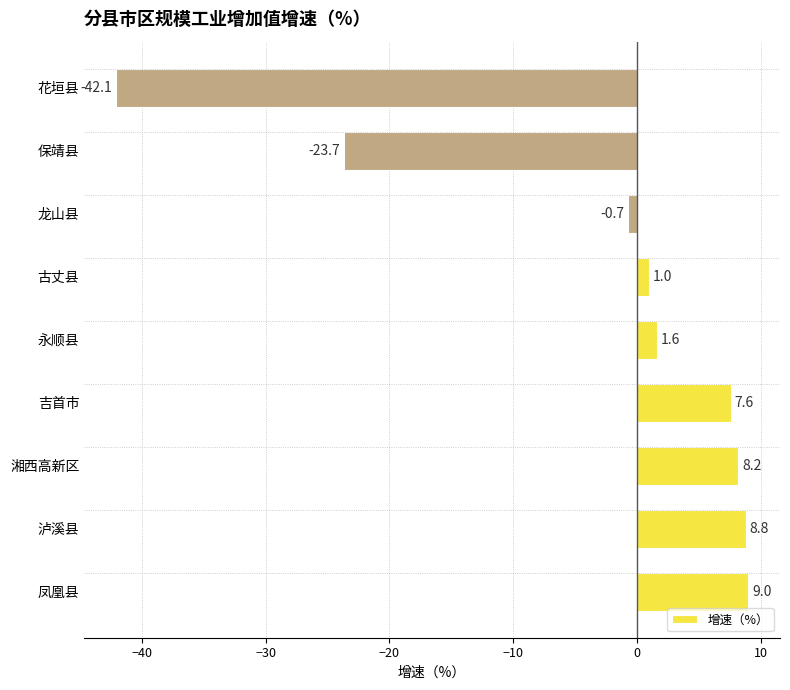

Between 湘西高新区 and 花垣县, which is larger?

湘西高新区